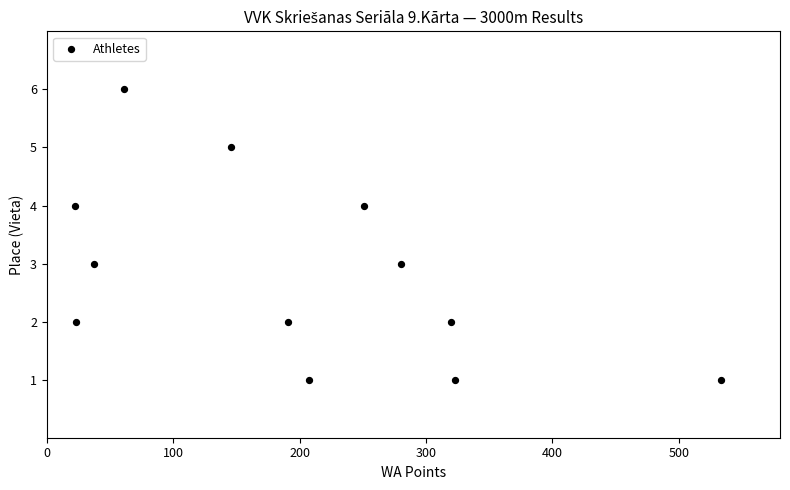

What is the average X value?

200